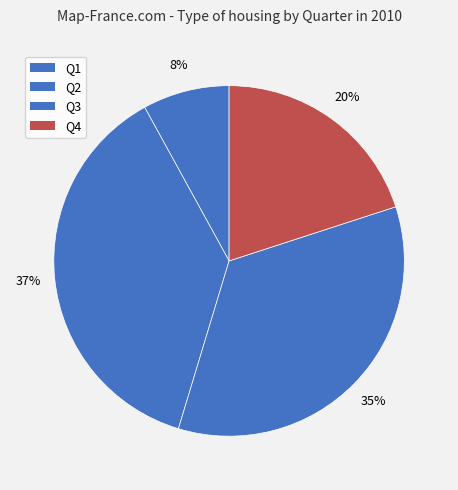

Is there a majority slice in this chart?

No